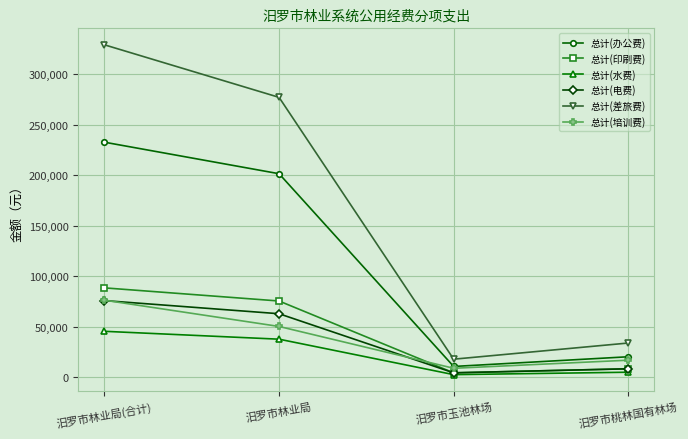

True or false: 总计(印刷费) and 总计(差旅费) cross at least once.

False